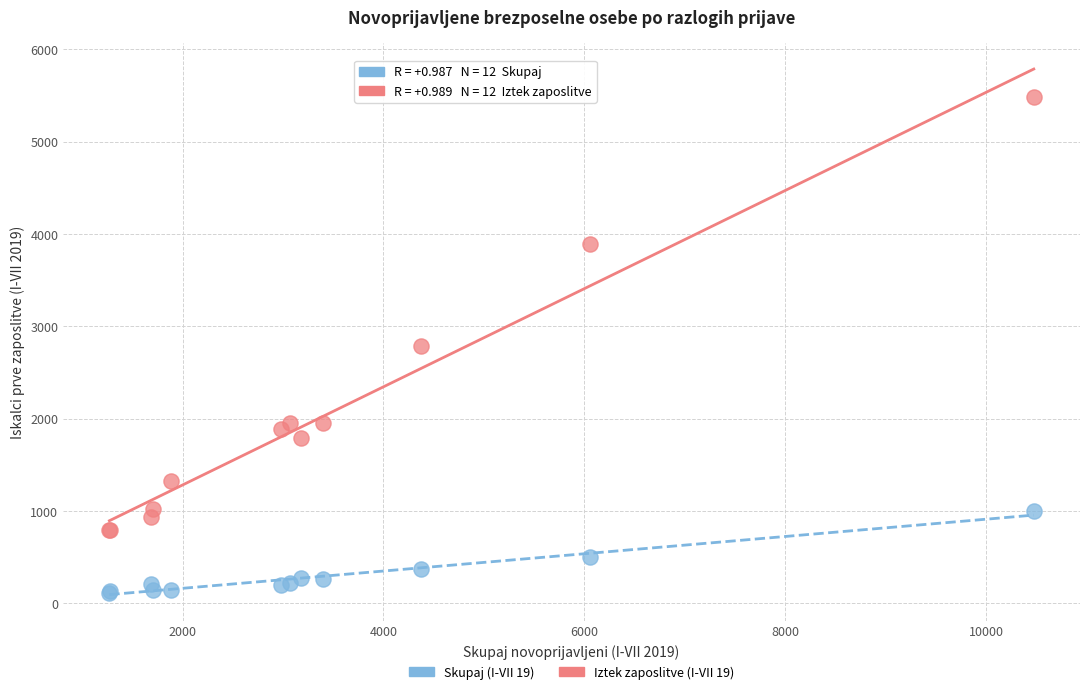

Which series has the largest Y range (max minus min)?

Iztek zaposlitve (I-VII 19)